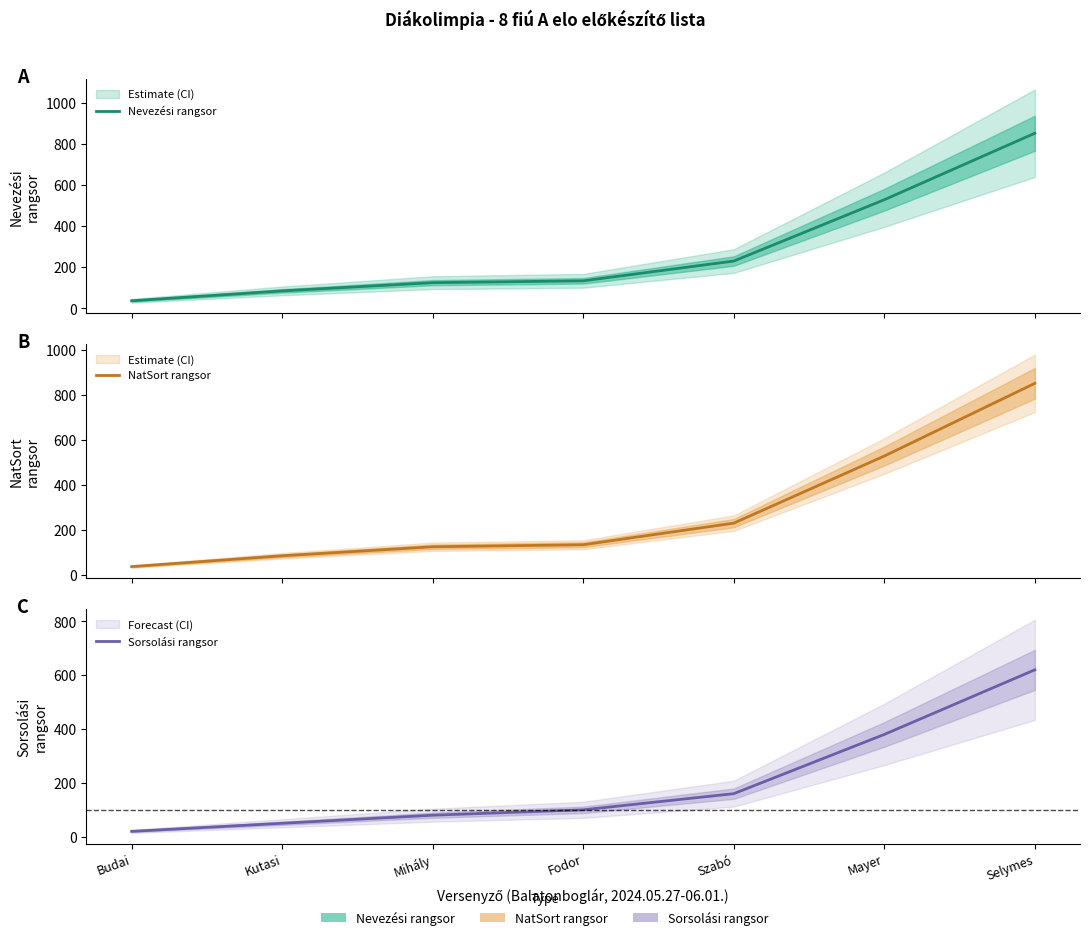

What is the difference between the highest and lowest values at Selymes?

231